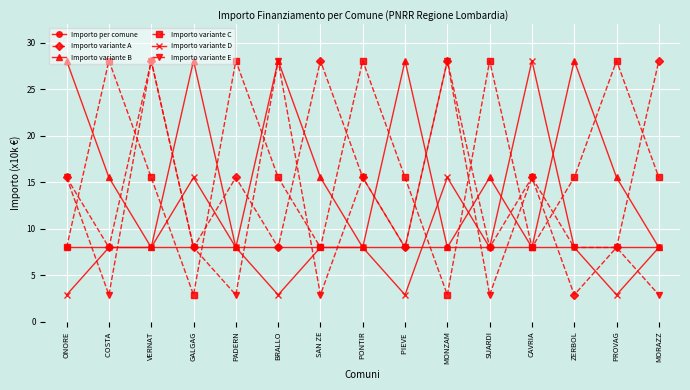

At which category is the sum across all series the highest?

VERNAT